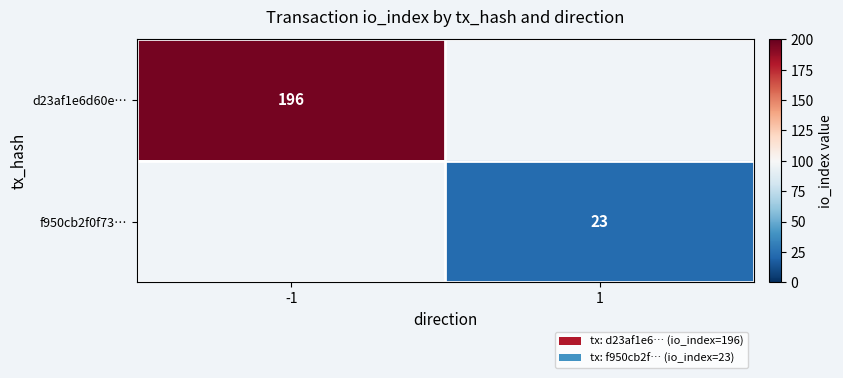

Is the value of d23af1e6d60e… at -1 greater than the value of f950cb2f0f73… at 1?

Yes